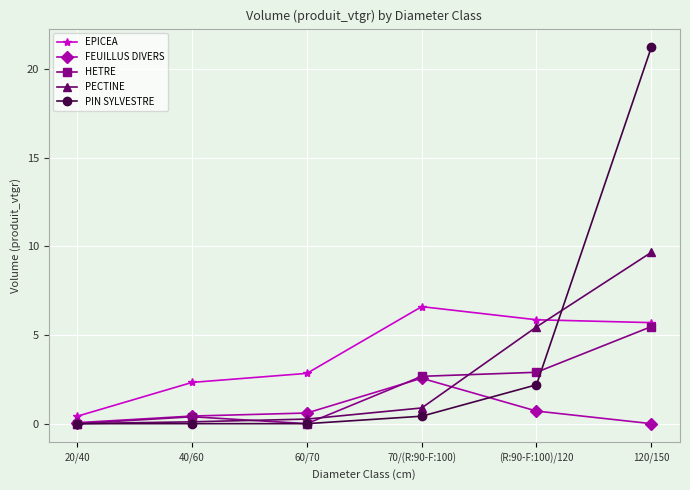

At which label is HETRE closest to 2?

70/(R:90-F:100)